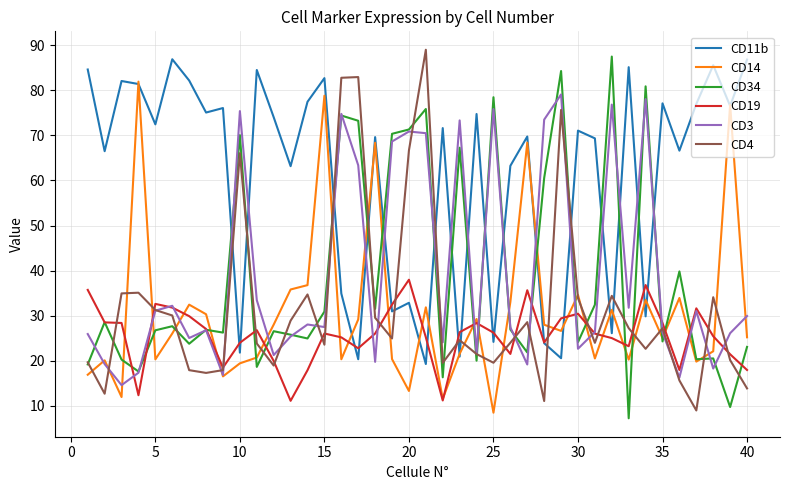

Which series has the largest total across all categories?

CD11b